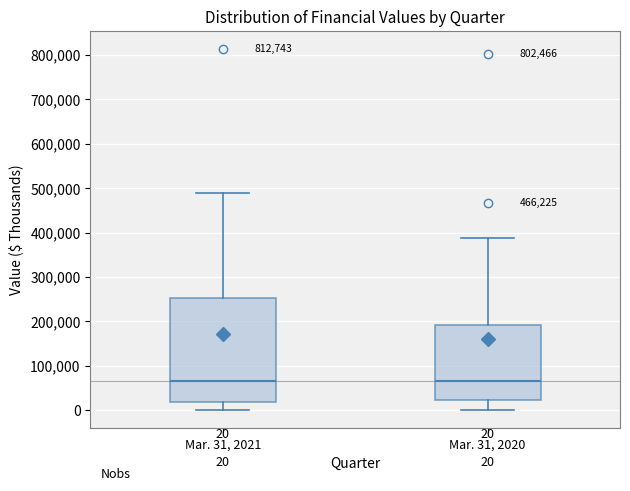

Which box is the tallest, from its lower edge to its upper edge?

Mar. 31, 2021